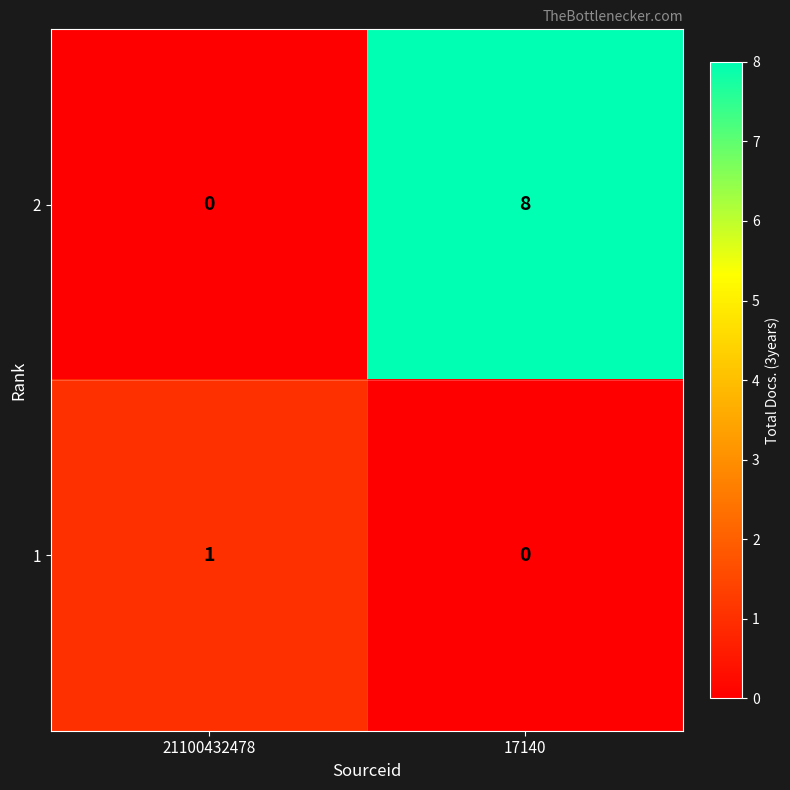

What is the difference between the highest and lowest values at 17140?

8